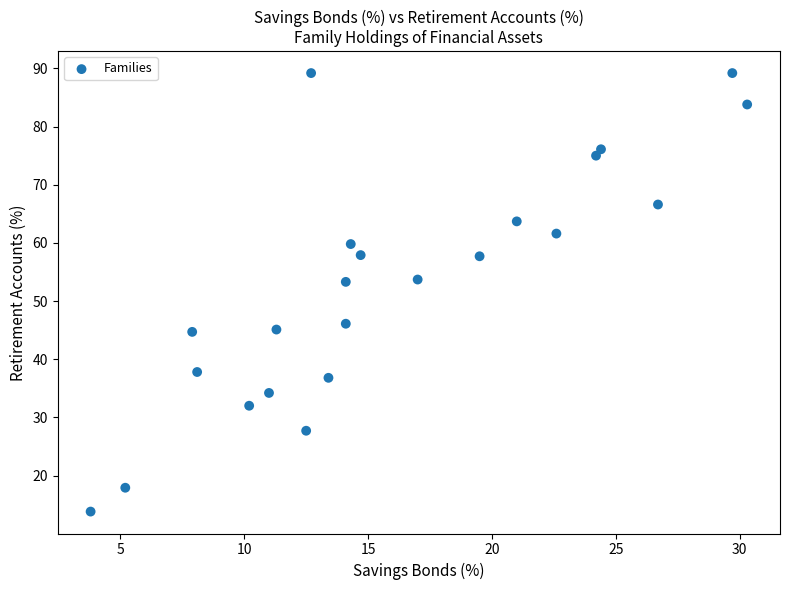

What is the range of Y values (max minus min)?

75.4